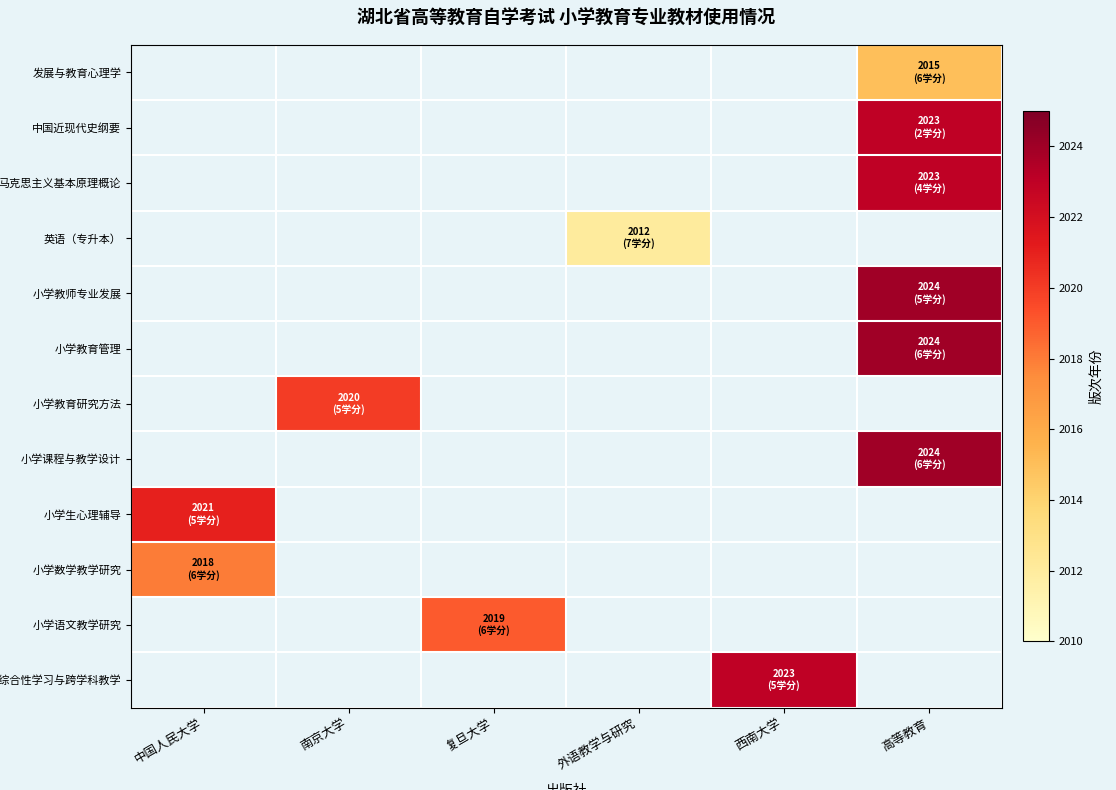

Count the number of categories in the chart.

6